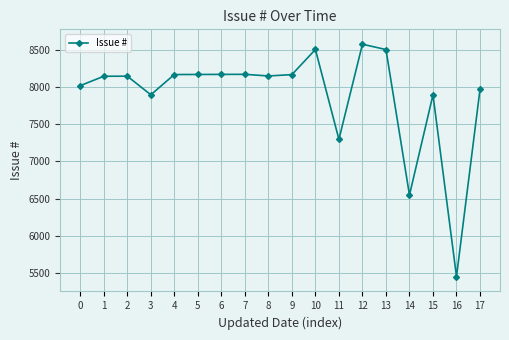

Where is the first local minimum?

3